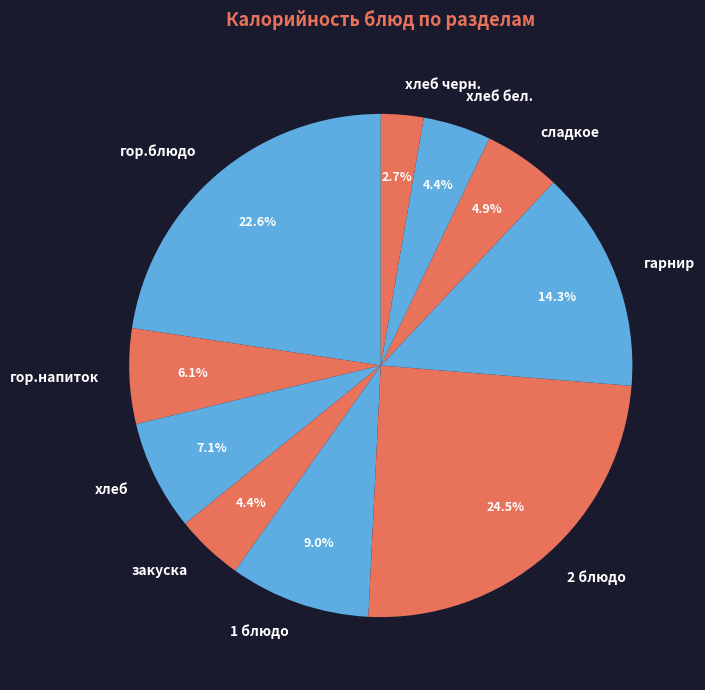

Does сладкое account for over 50% of the chart?

No